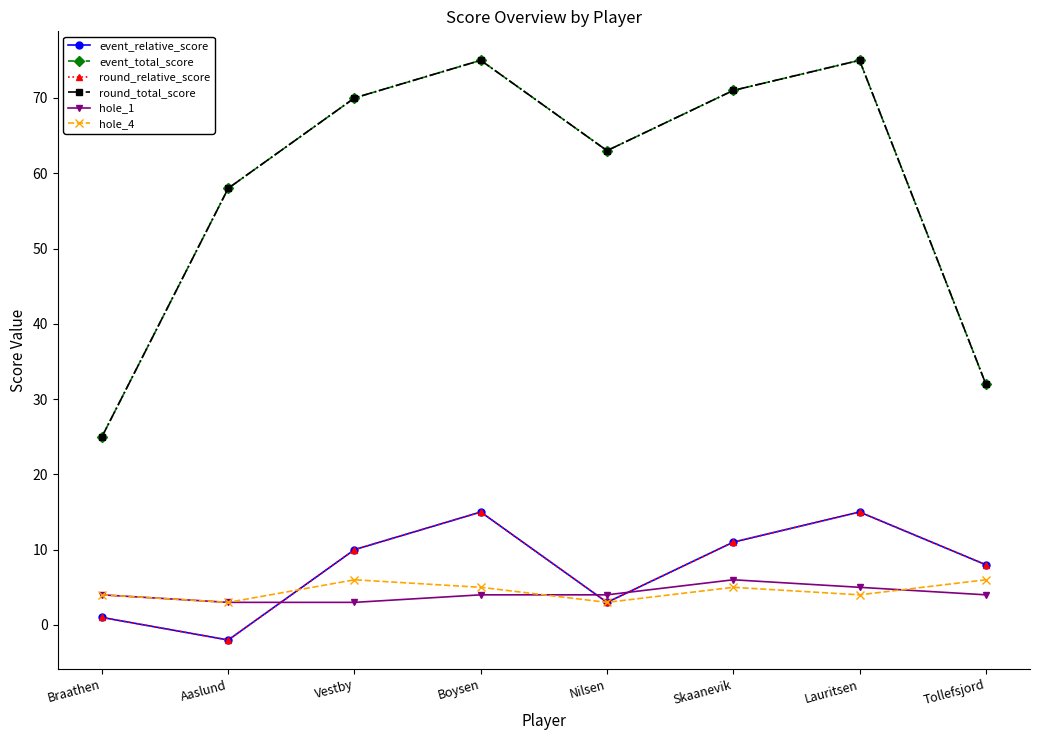

How many intersections are there between event_relative_score and hole_4?

1